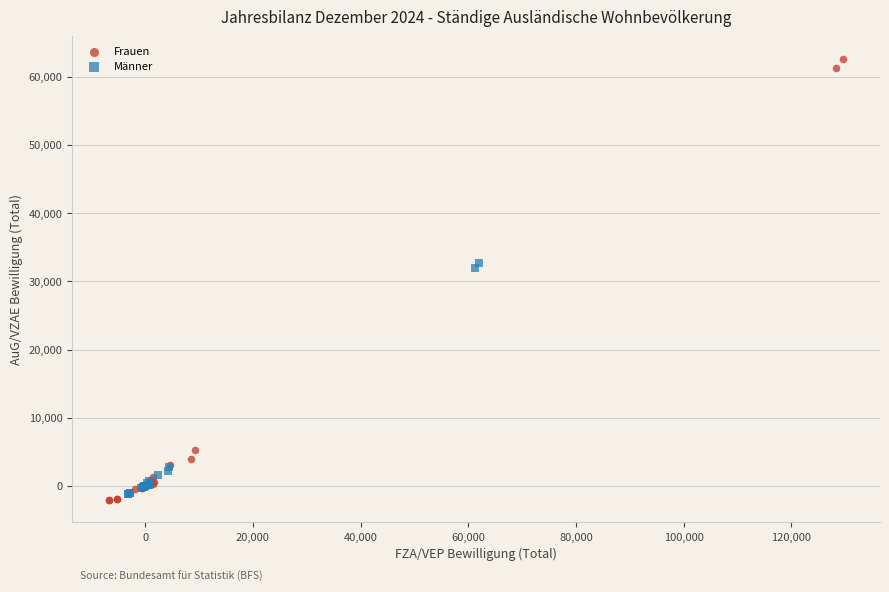

Which series has the widest spread of Y values?

Frauen